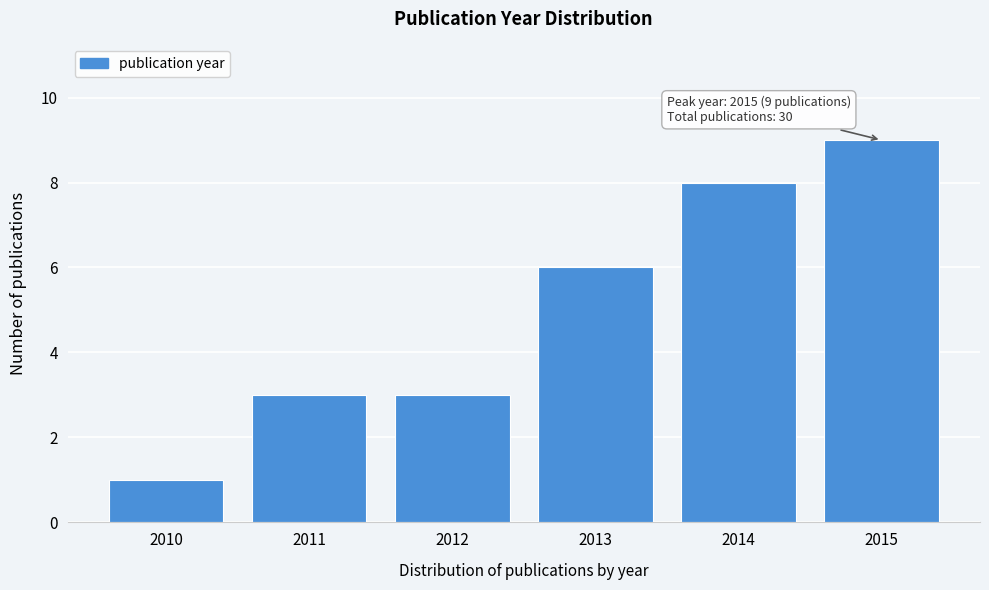

Reading right to left, extract all data points from this chart.

2015=9	2014=8	2013=6	2012=3	2011=3	2010=1